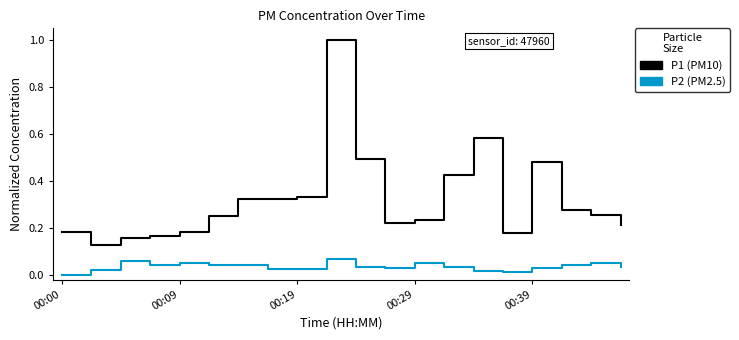

At which label does P2 reach its minimum?

00:00